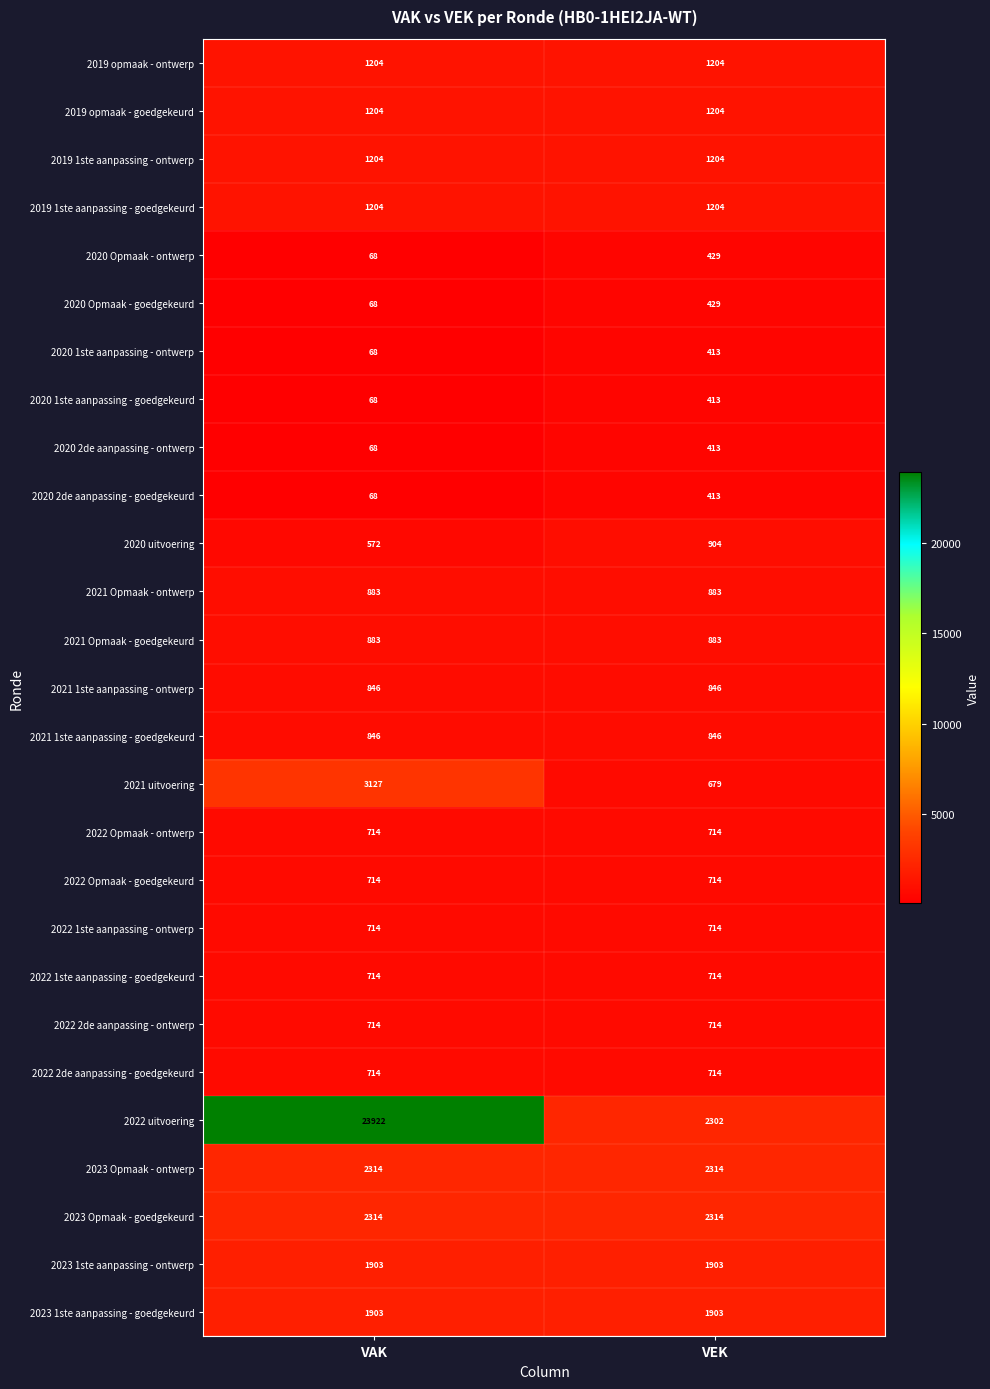

Which series has the largest total across all categories?

2022 uitvoering